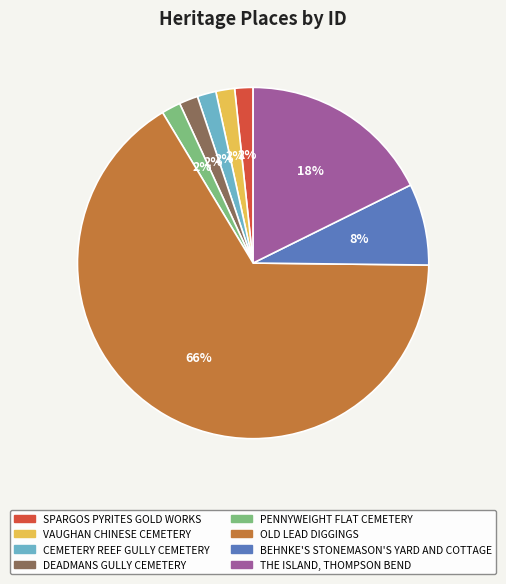

Which slice is the largest?

OLD LEAD DIGGINGS